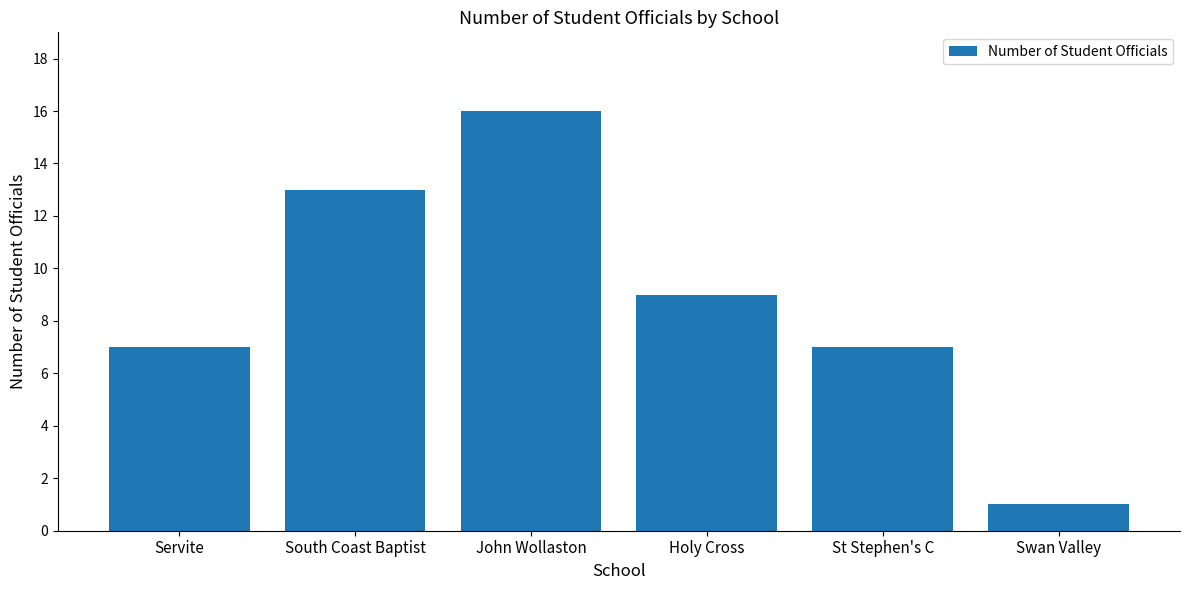

What is the difference between the maximum and second lowest values?

9